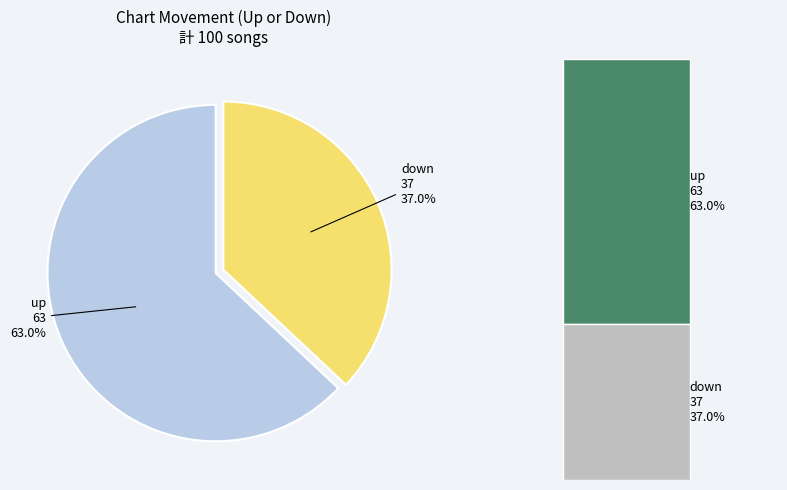

How many segments does this pie chart have?

2